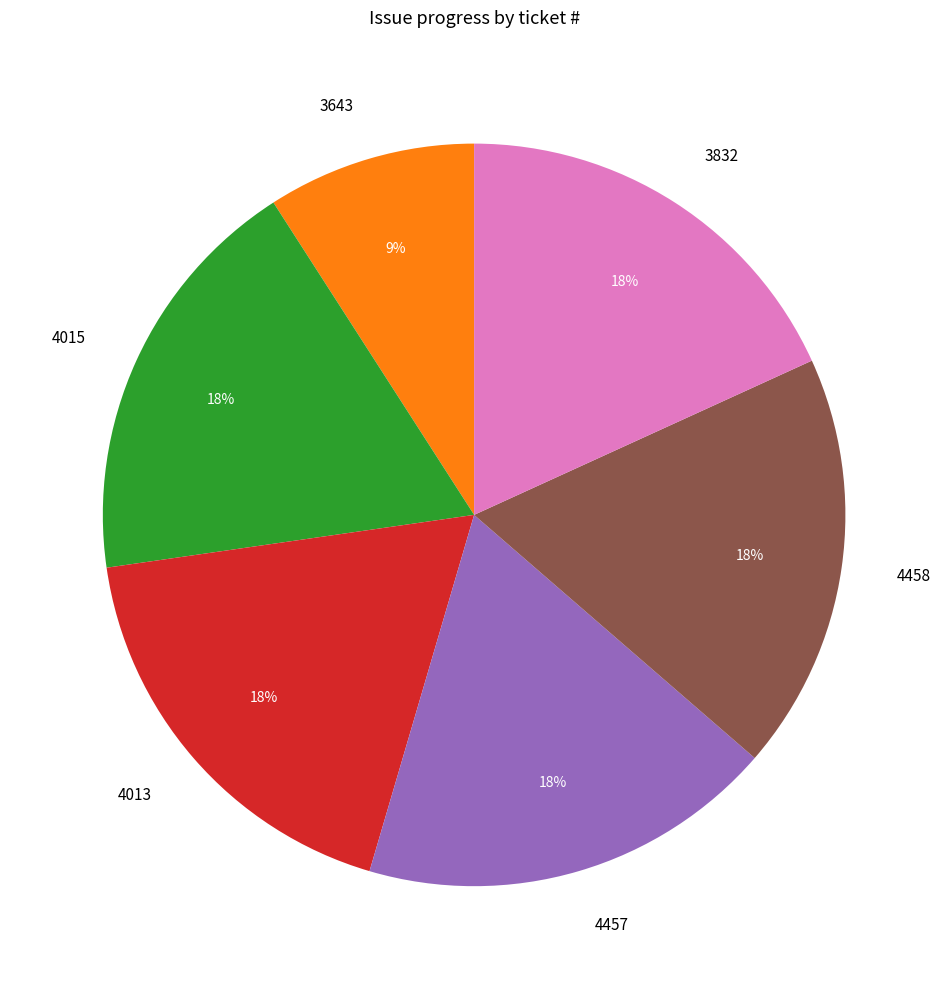

Which category has the smallest portion of the pie?

3643